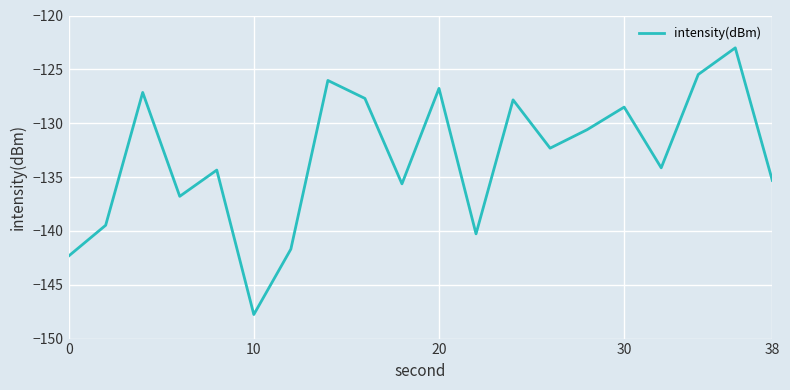

What is the greatest value displayed?

-123.0